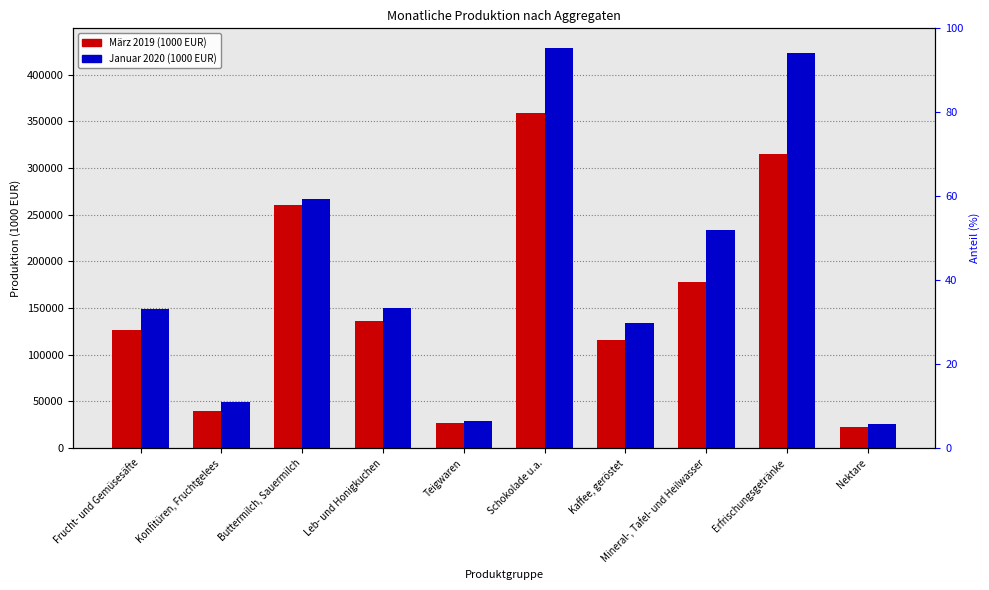

Reading left to right, list all the values displayed in this chart.

März 2019 (1000 EUR): 126626.7	39233.6	260377.7	136309.3	27007.9	358538.9	115995.7	177671.2	315535.3	22842.9
Januar 2020 (1000 EUR): 148985.5	49220.2	267303.0	150444.8	29302.8	428337.0	133689.7	233938.2	422940.7	26052.5